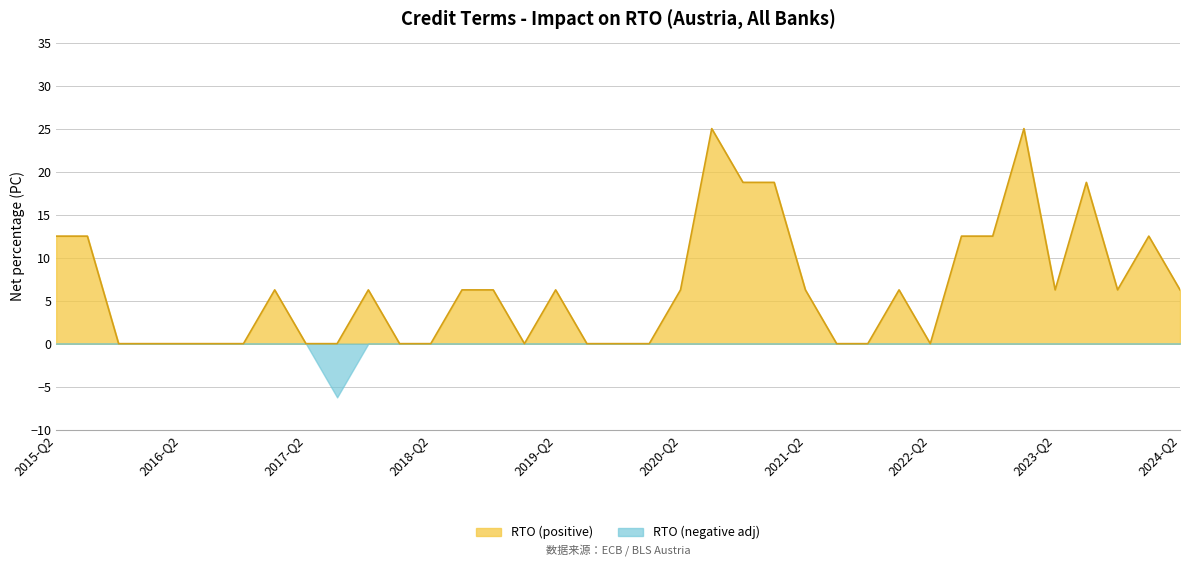

How many points are higher than both their immediate neighbors (excluding endpoints)?

8